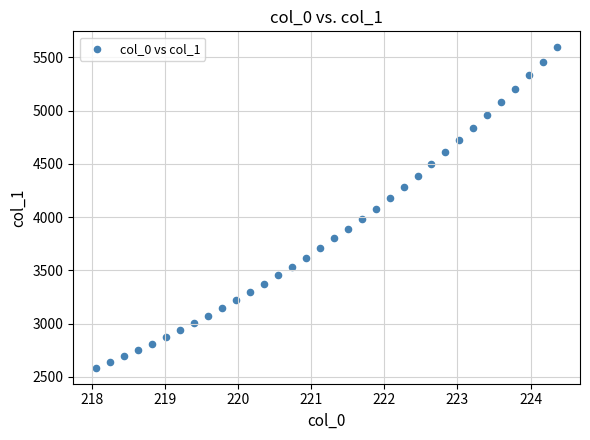

What is the range of X values (max minus min)?

6.3